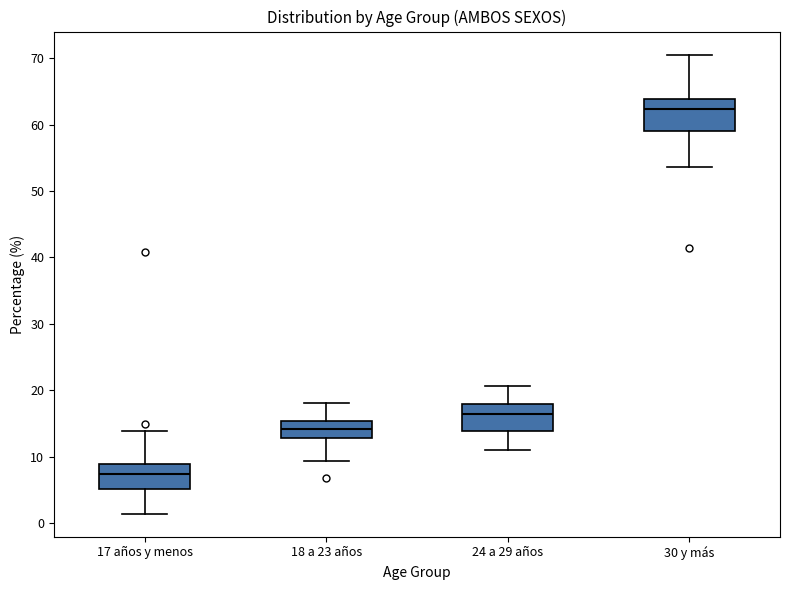

Which box's median line is the lowest?

17 años y menos